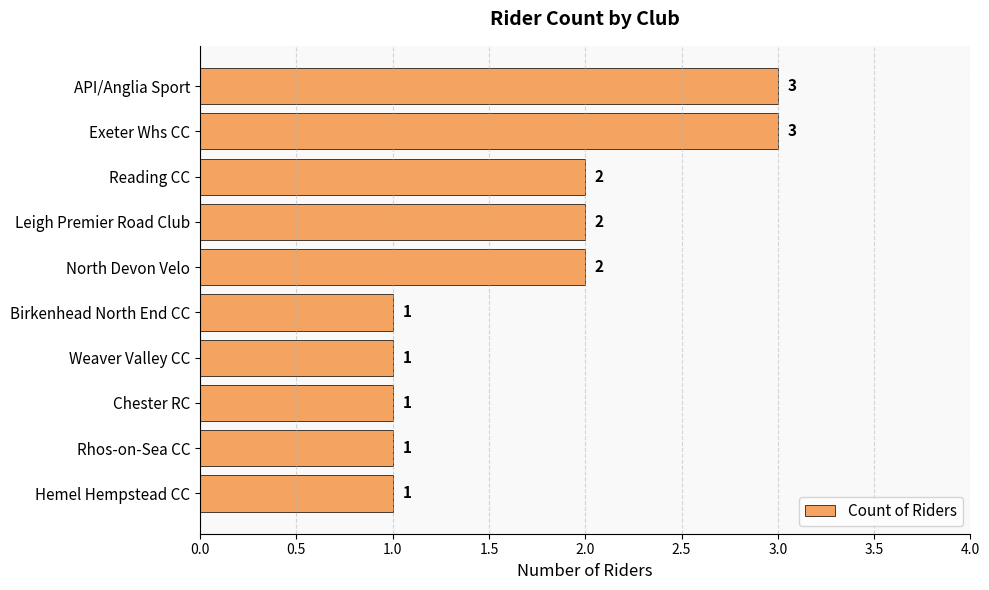

Is it true that the value at Rhos-on-Sea CC is 2?

False